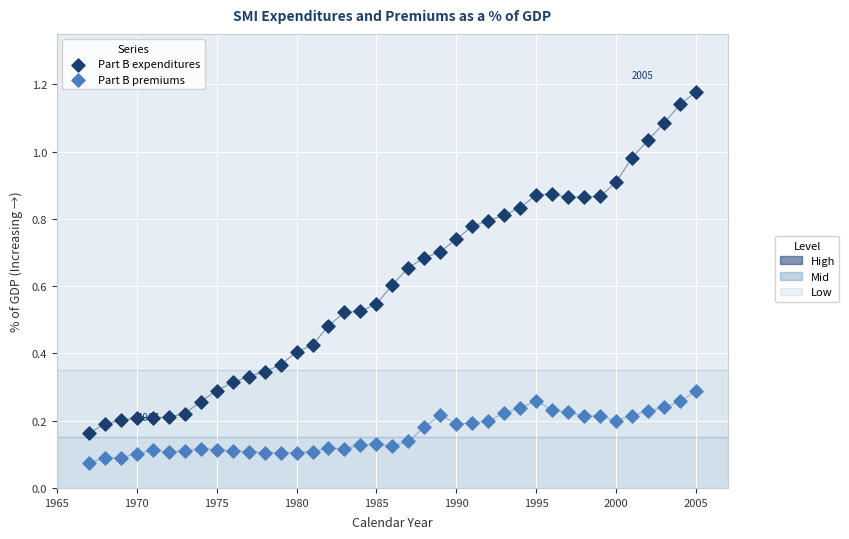

Which series reaches the minimum Y coordinate?

Part B premiums